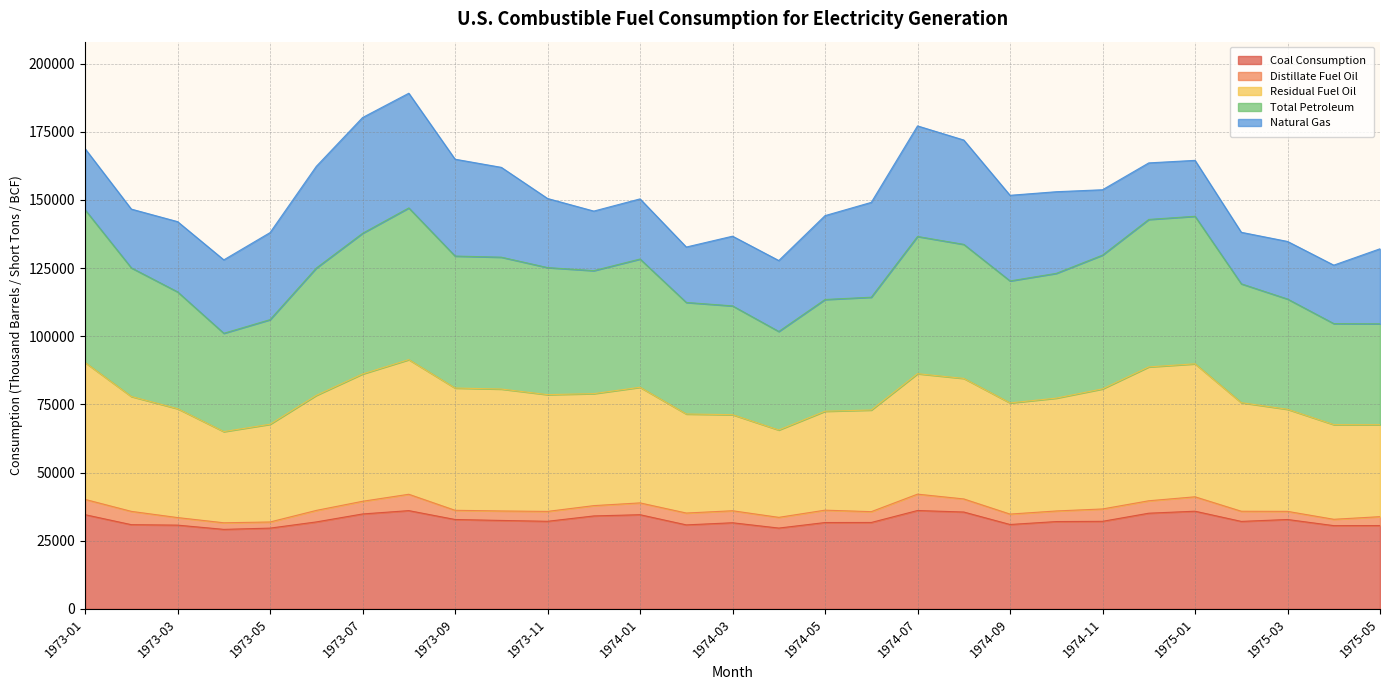

What is the label of the 27th point from the right?

1973-03